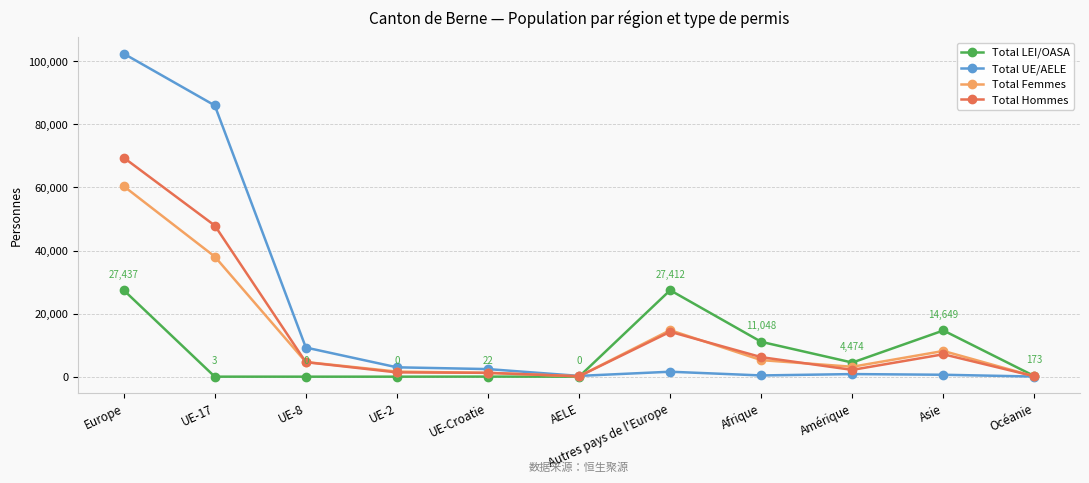

At which category is the sum across all series the highest?

Europe